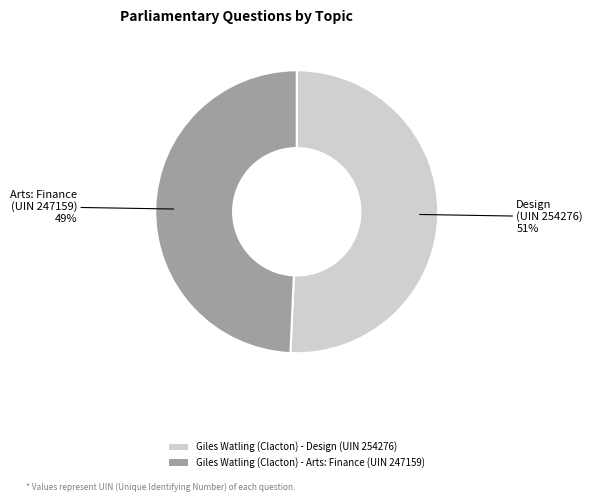

Is it true that Giles Watling (Clacton) - Arts: Finance (UIN 247159) is 44% of the pie?

False